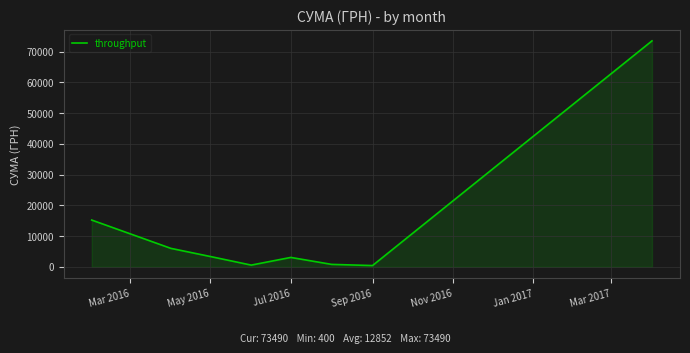

Count the number of categories in the chart.

8